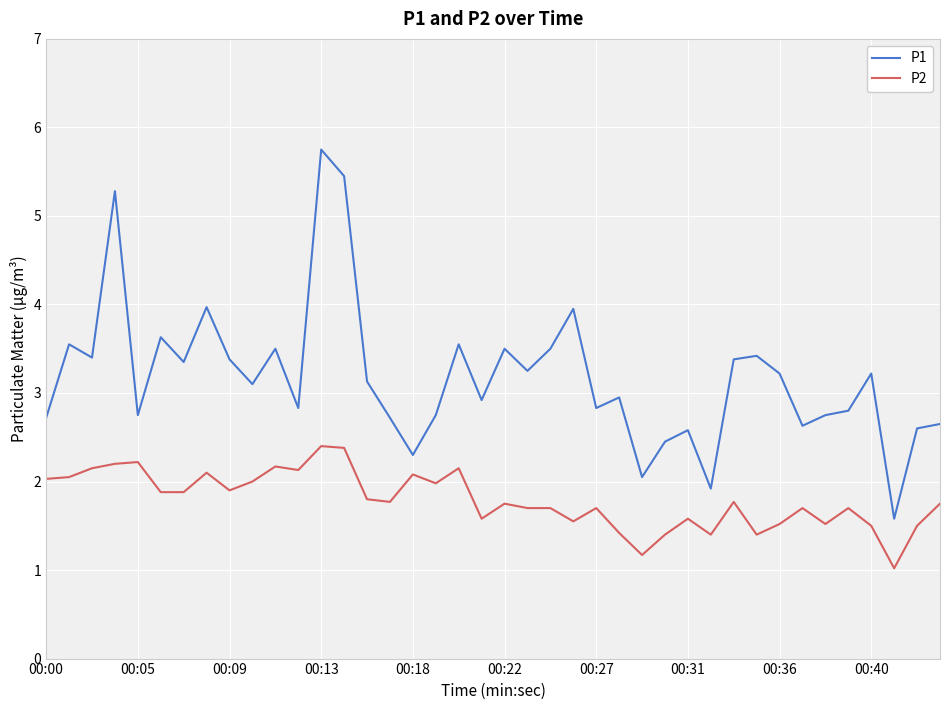

Rank the series by their maximum value, from lowest to highest.

P2, P1